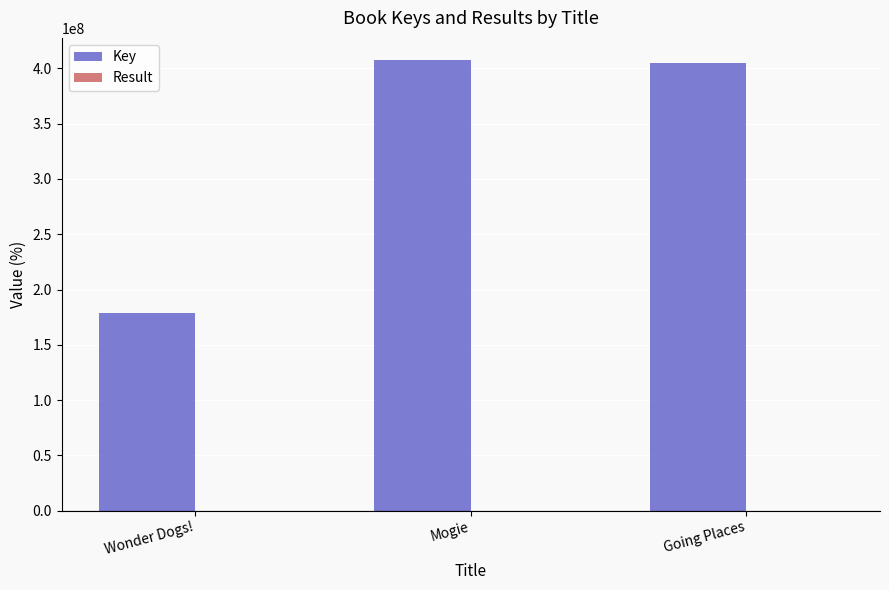

The Key series shows 670108072 at Going Places. True or false?

False